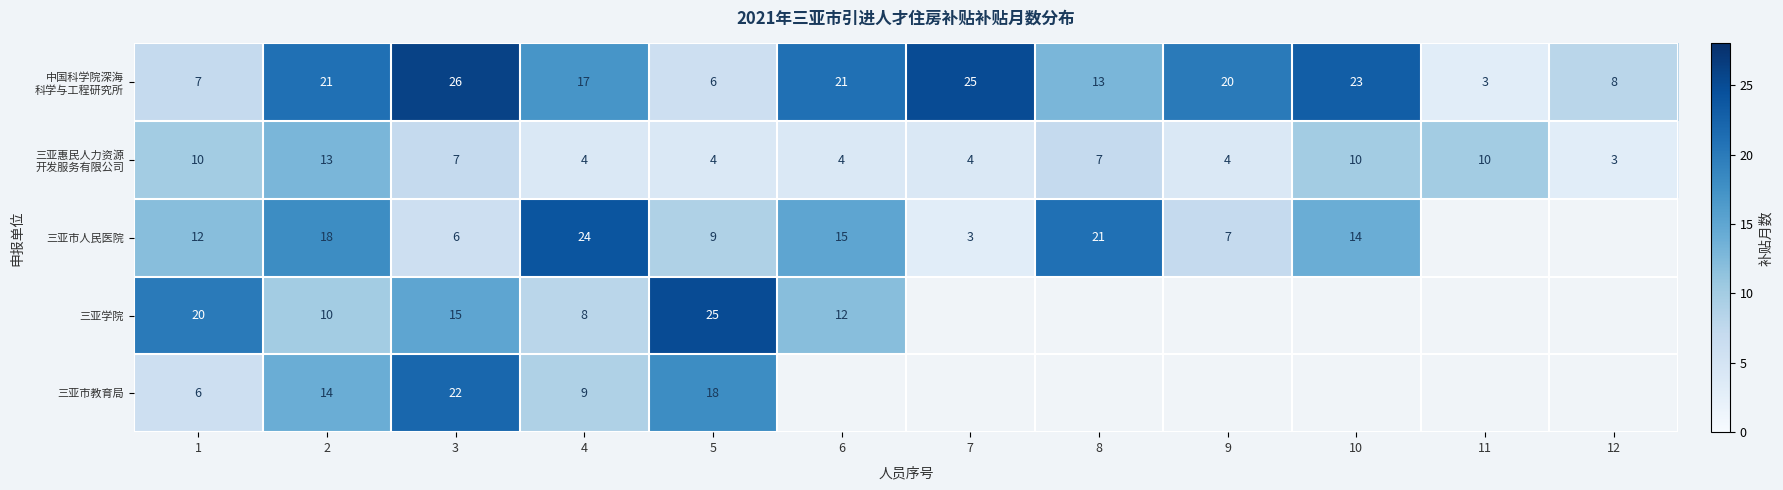

What is the total value across all series at 4?

62